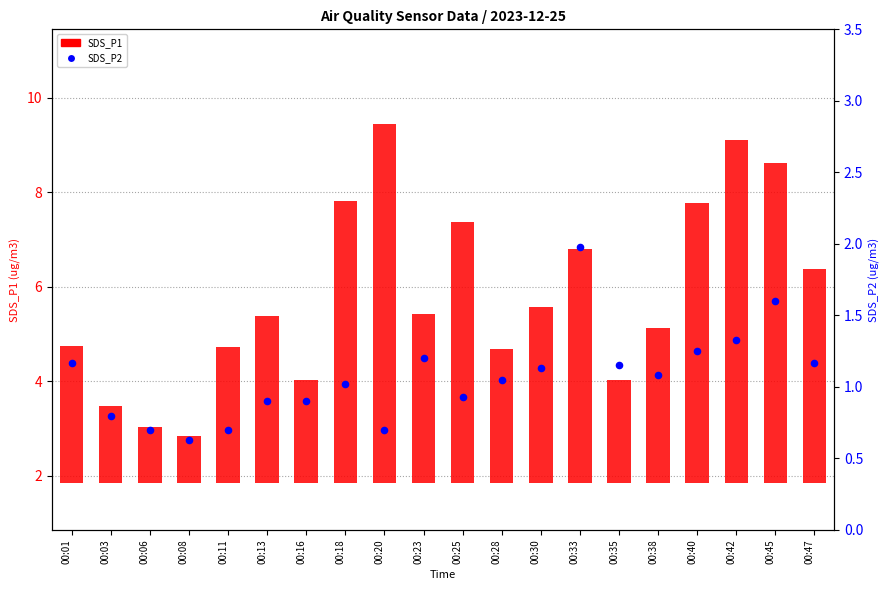

At which category is the sum across all series the highest?

00:42